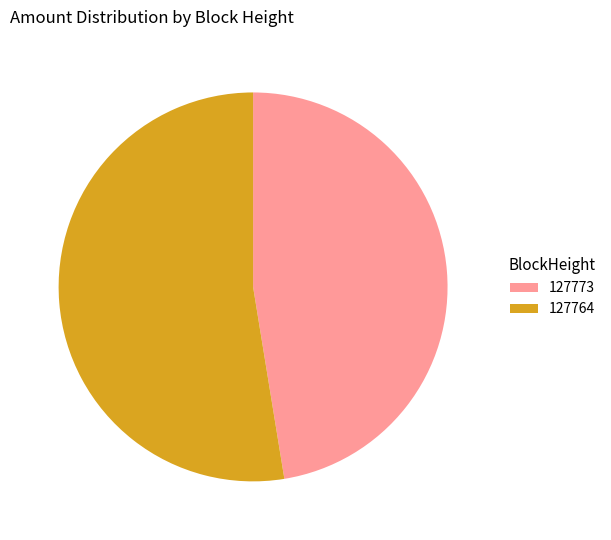

Count the number of slices in the pie.

2